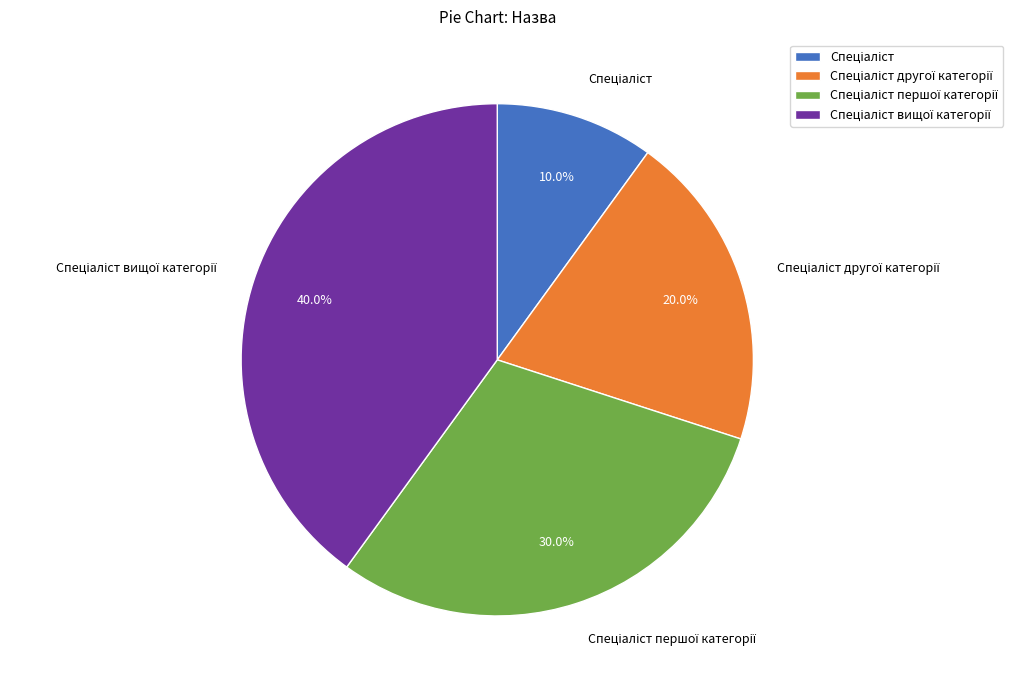

Is there a majority slice in this chart?

No